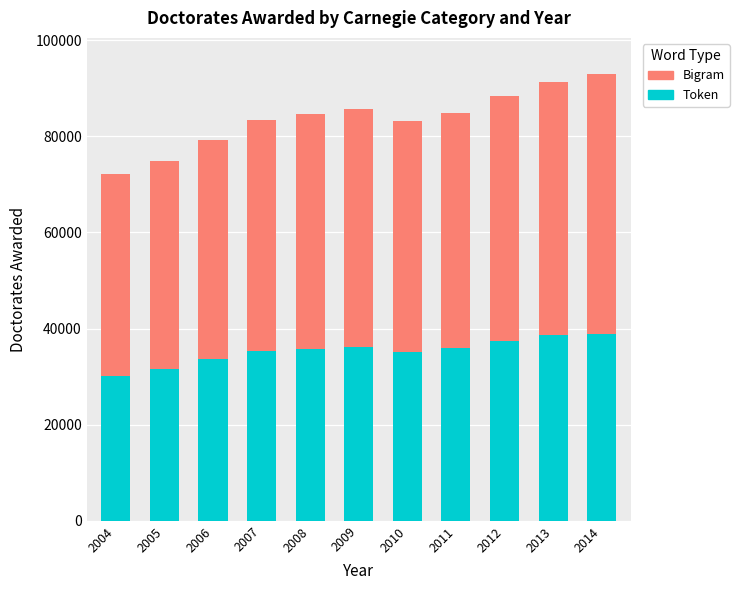

The Token series shows 54672 at 2010. True or false?

False